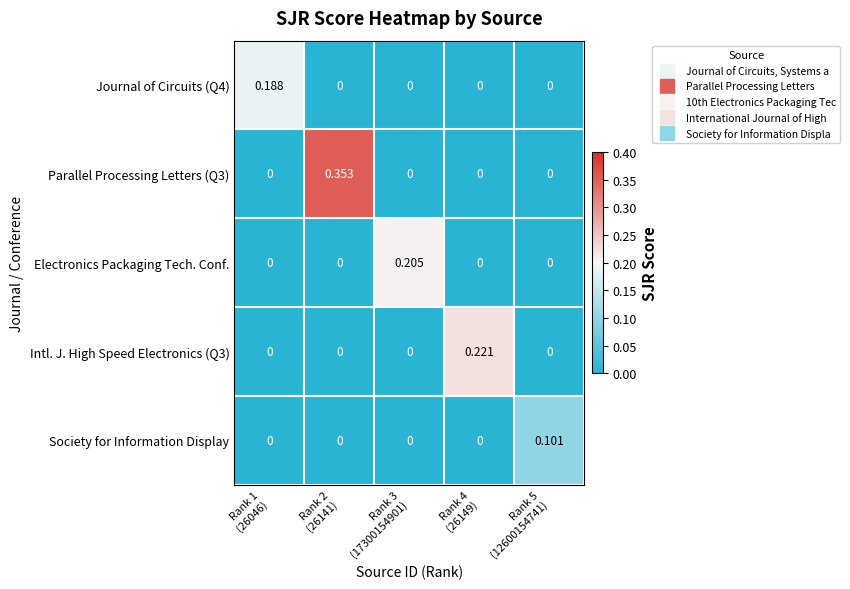

How many data points does each series have?

5